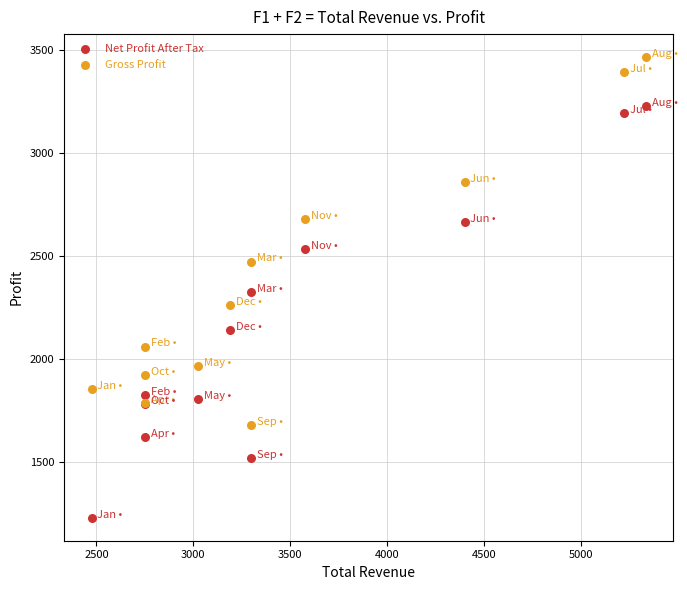

Which series has the widest spread of Y values?

Net Profit After Tax